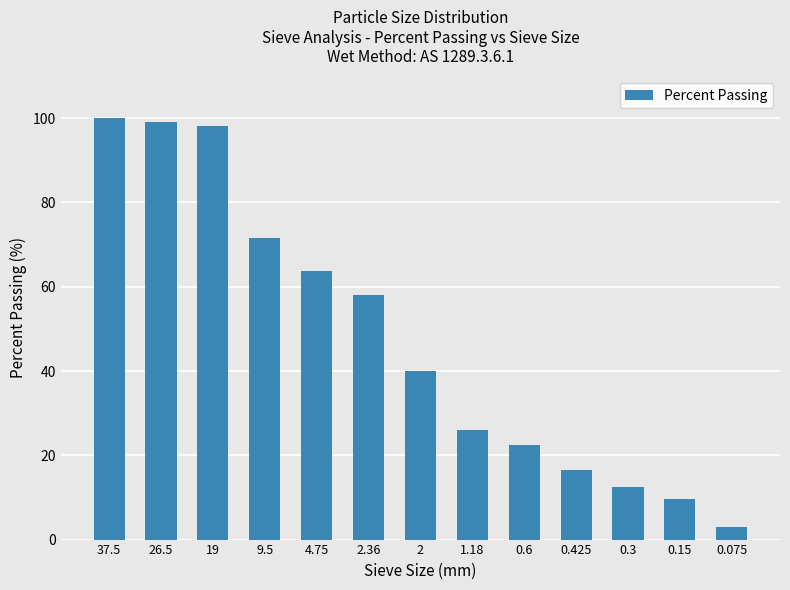

What is the minimum value shown in the chart?

2.9